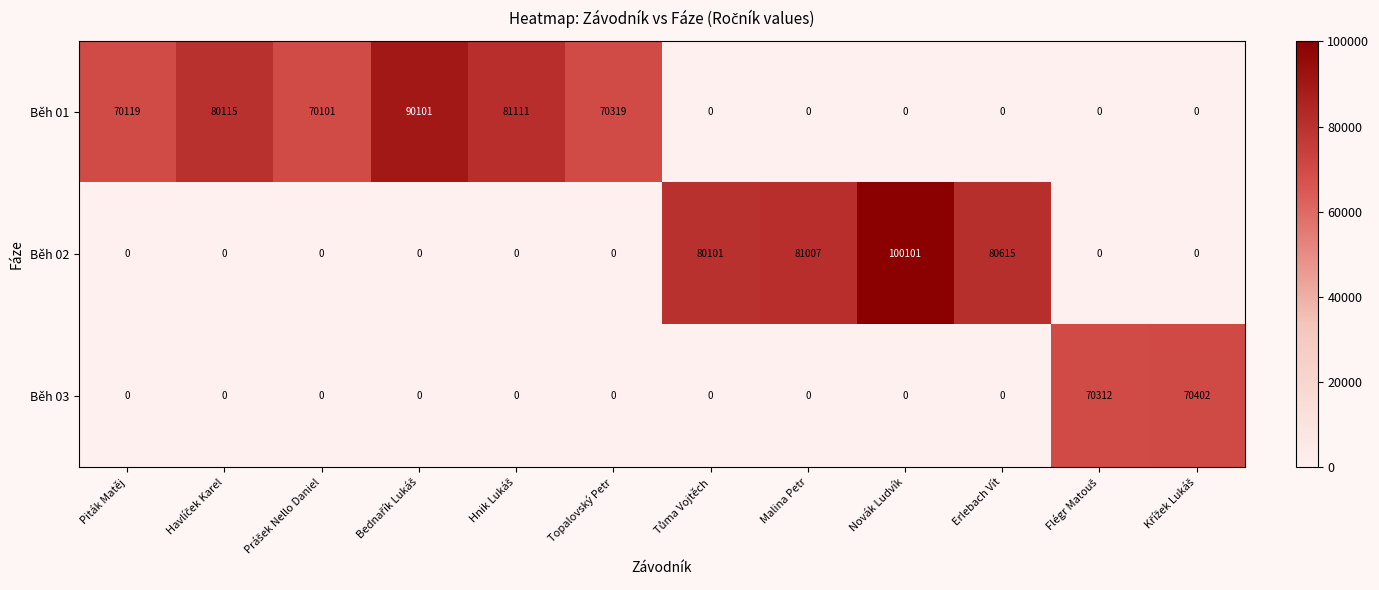

At how many categories does at least one series exceed 2070?

12